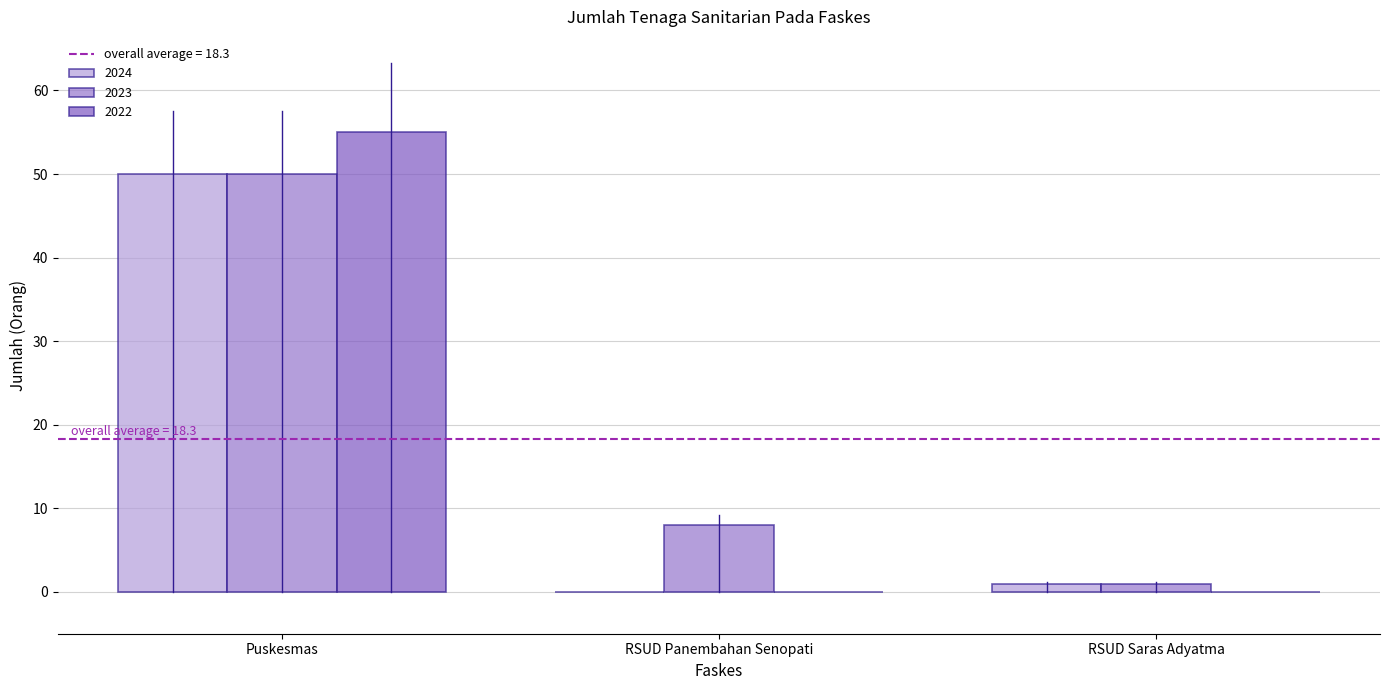

Reading left to right, transcribe all the data shown in this chart.

2024: Puskesmas=50	RSUD Panembahan Senopati=0	RSUD Saras Adyatma=1
2023: Puskesmas=50	RSUD Panembahan Senopati=8	RSUD Saras Adyatma=1
2022: Puskesmas=55	RSUD Panembahan Senopati=0	RSUD Saras Adyatma=0